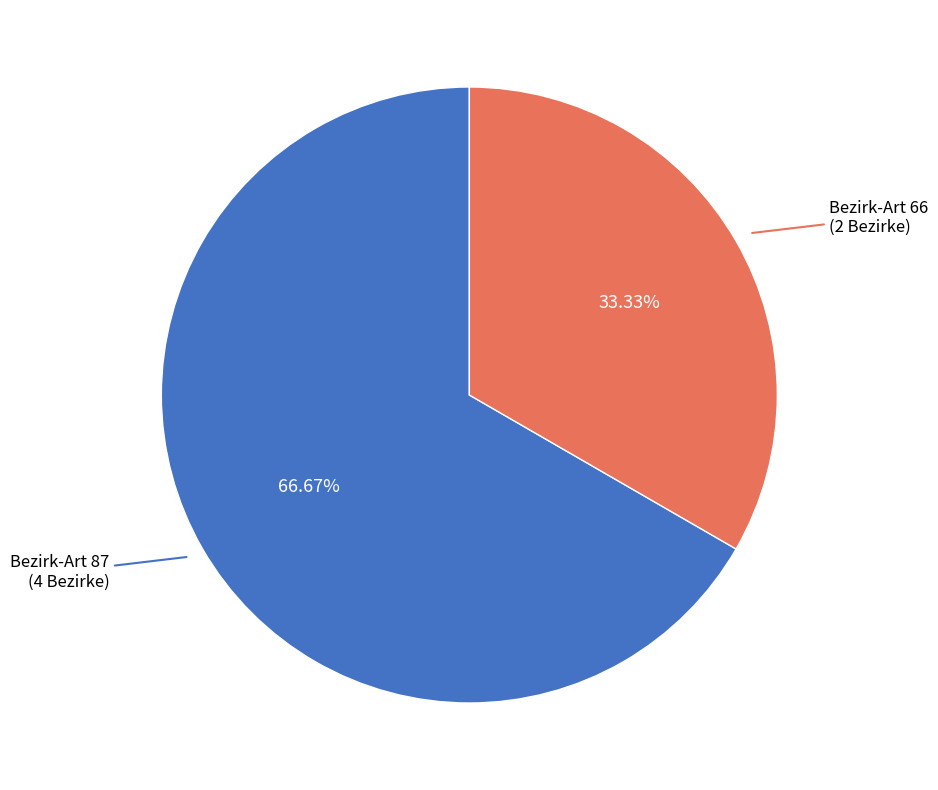

Is there any slice that represents more than half of the pie?

Yes